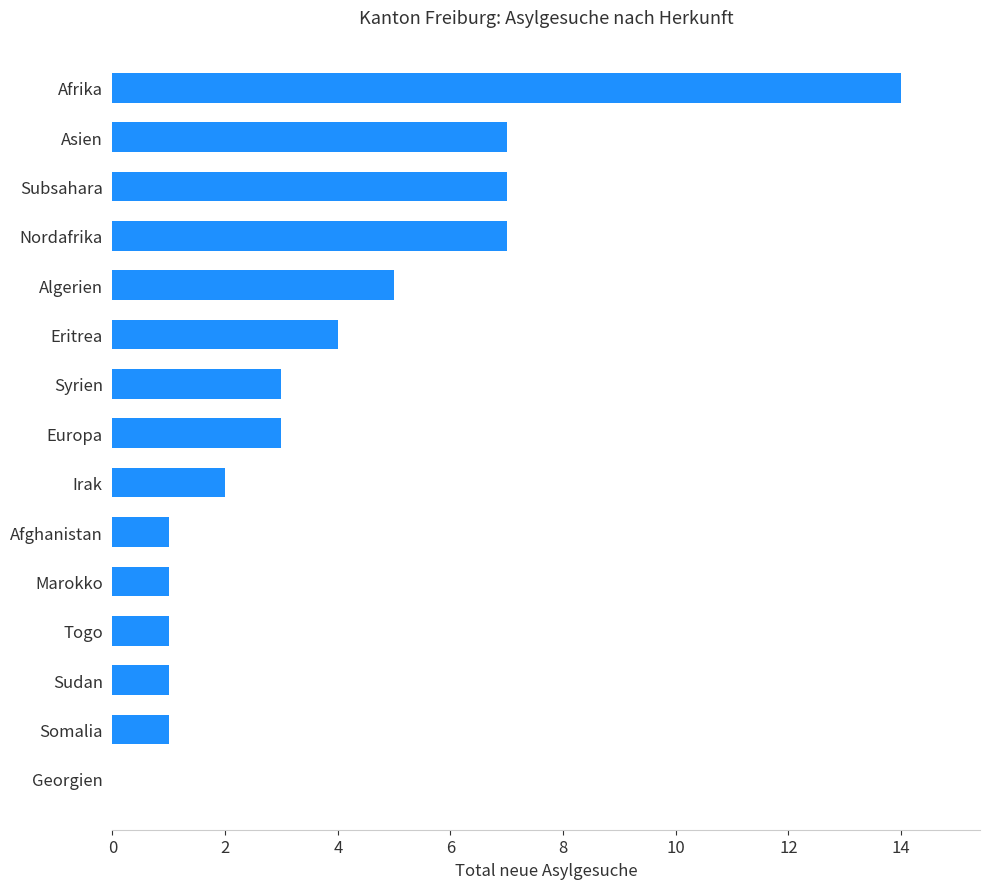

What is the sum of all values?

57